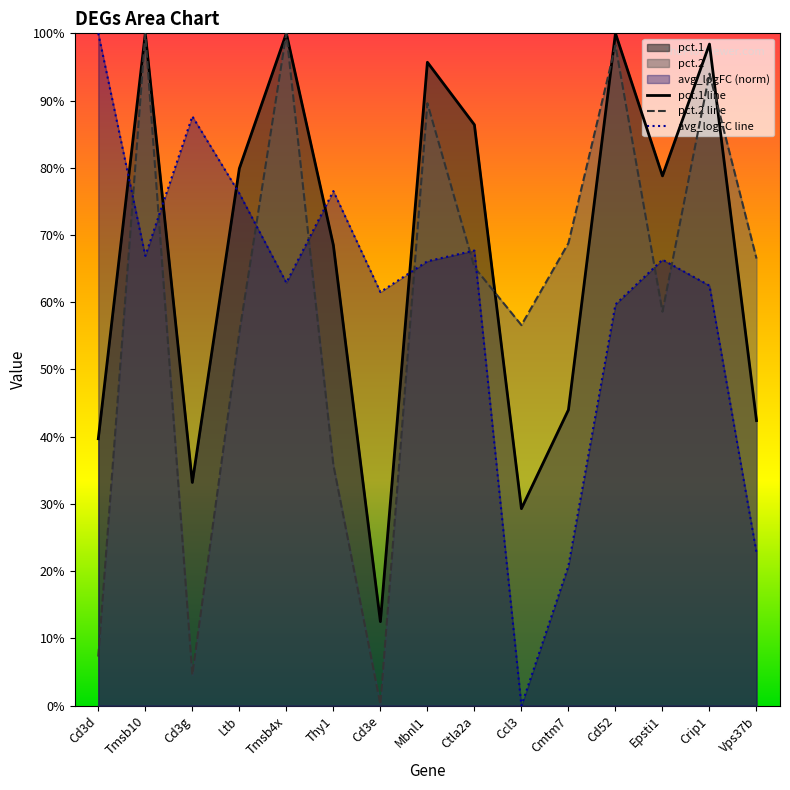

Does the chart have visible grid lines?

No